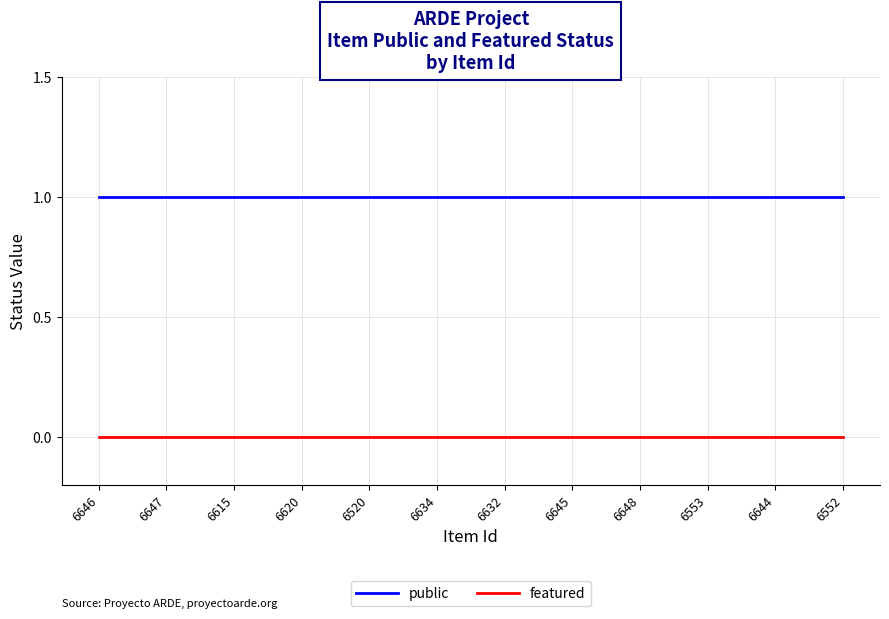

List the series in order of their peak value, lowest first.

featured, public